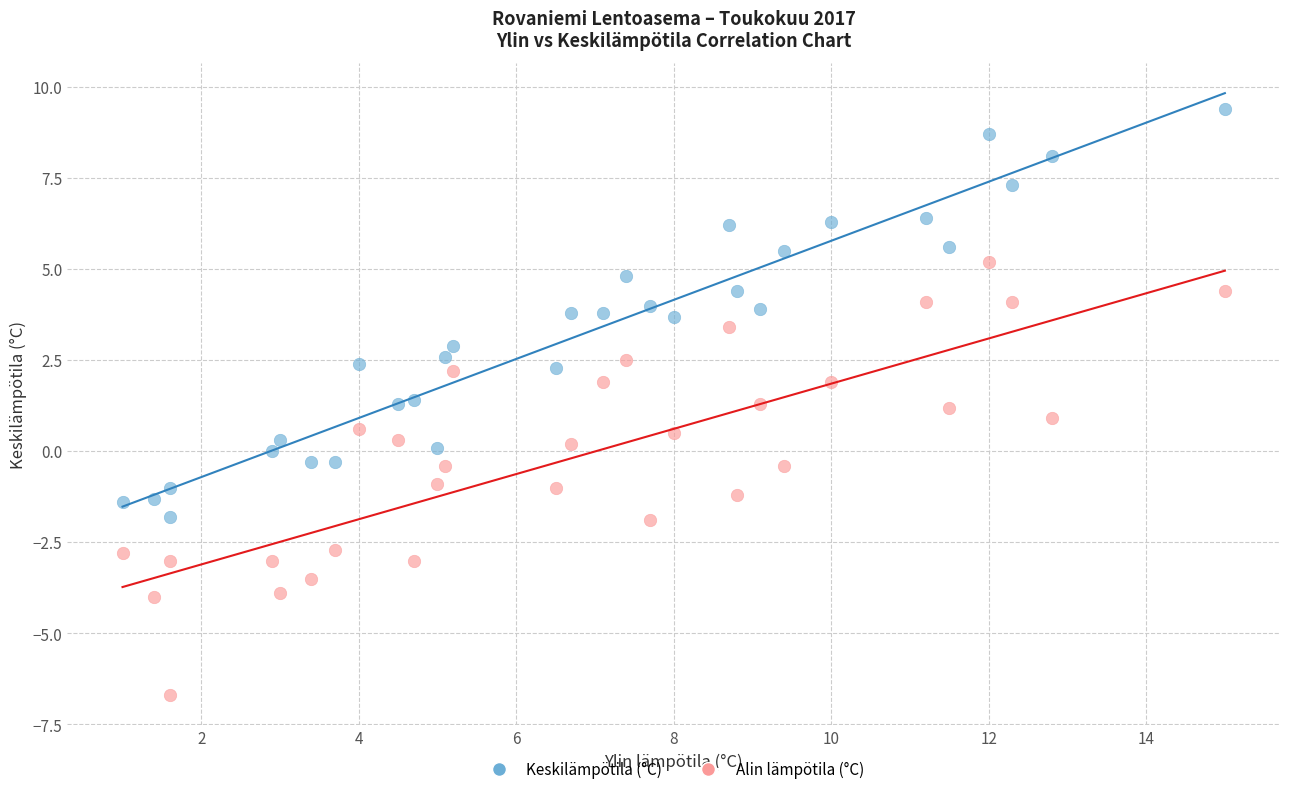

Across all data points, what is the range of Y values (max minus min)?

16.1